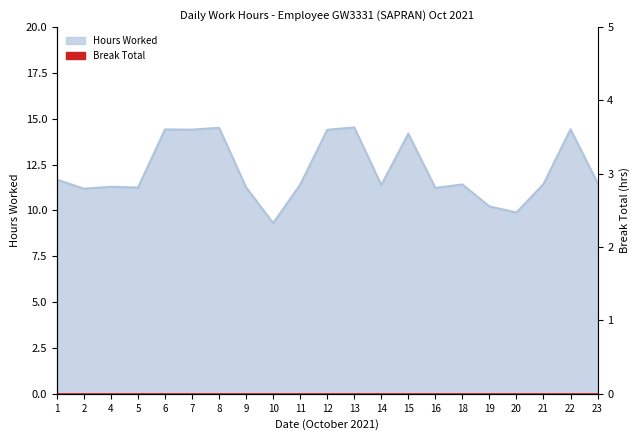

What is the sum of the values at 13 and 9?

25.8